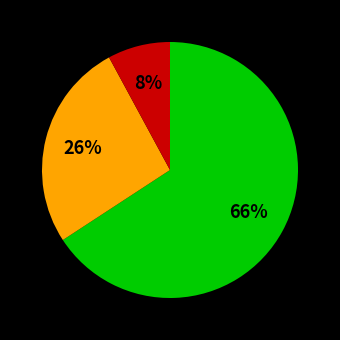

Is there a majority slice in this chart?

Yes